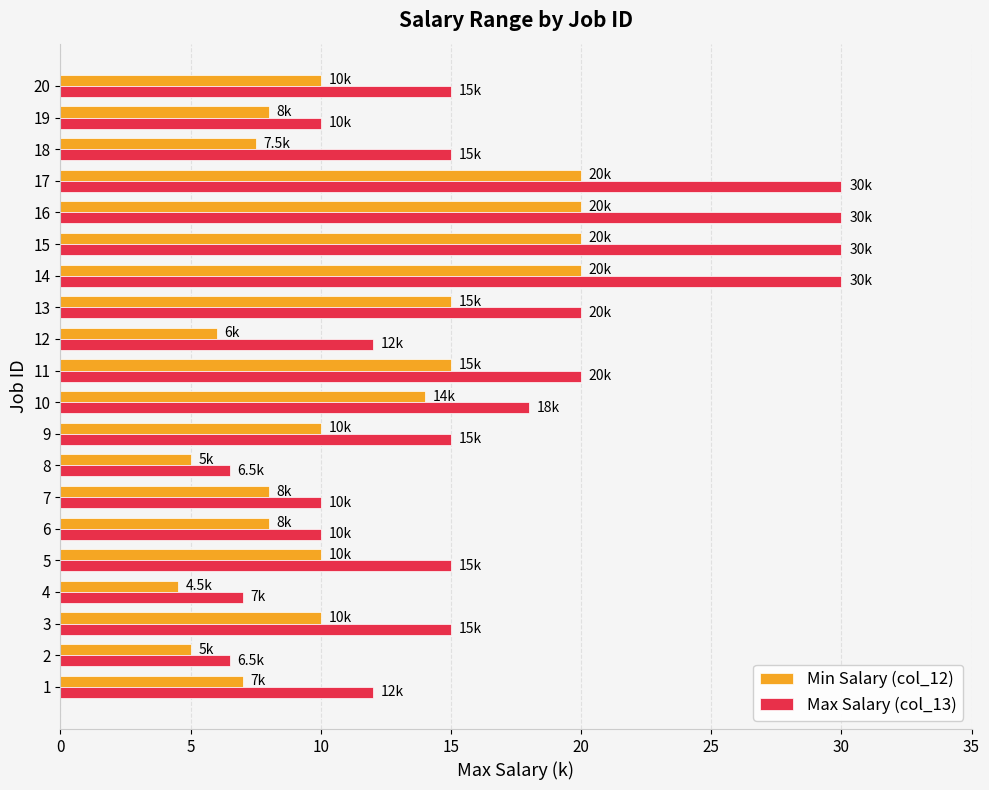

Is it true that Max Salary (col_13) equals 18.0 at 10?

True